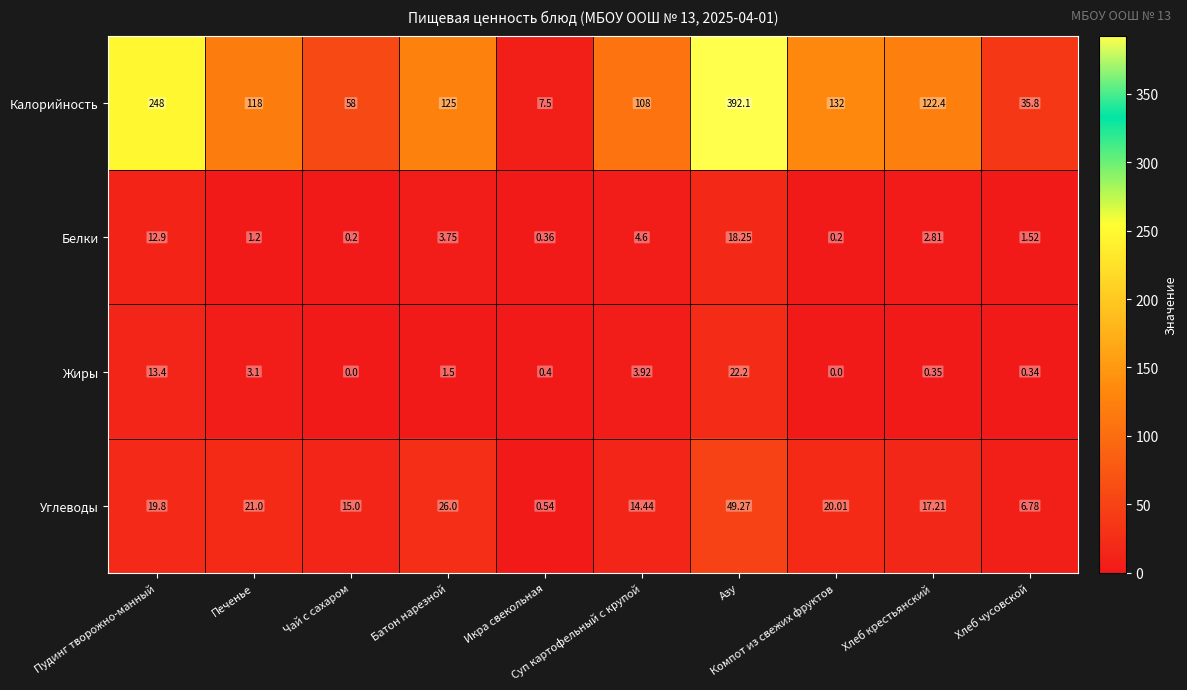

At which category is the sum across all series the highest?

Азу